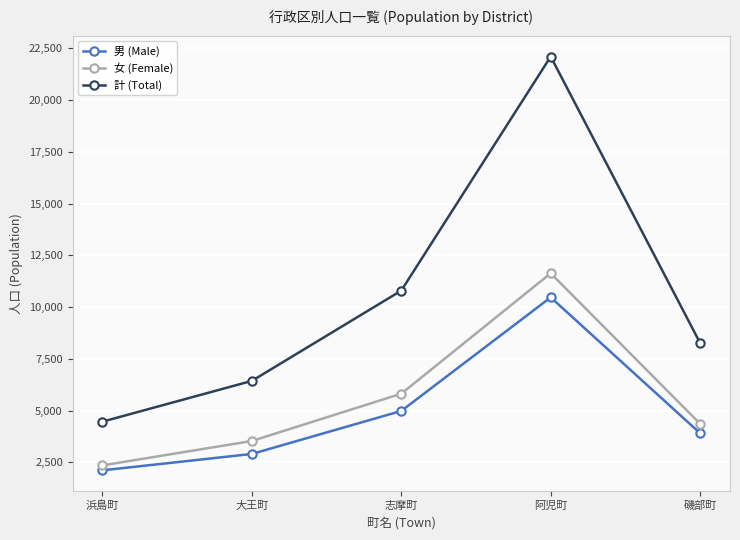

Which series has the largest range (max minus min)?

計 (Total)